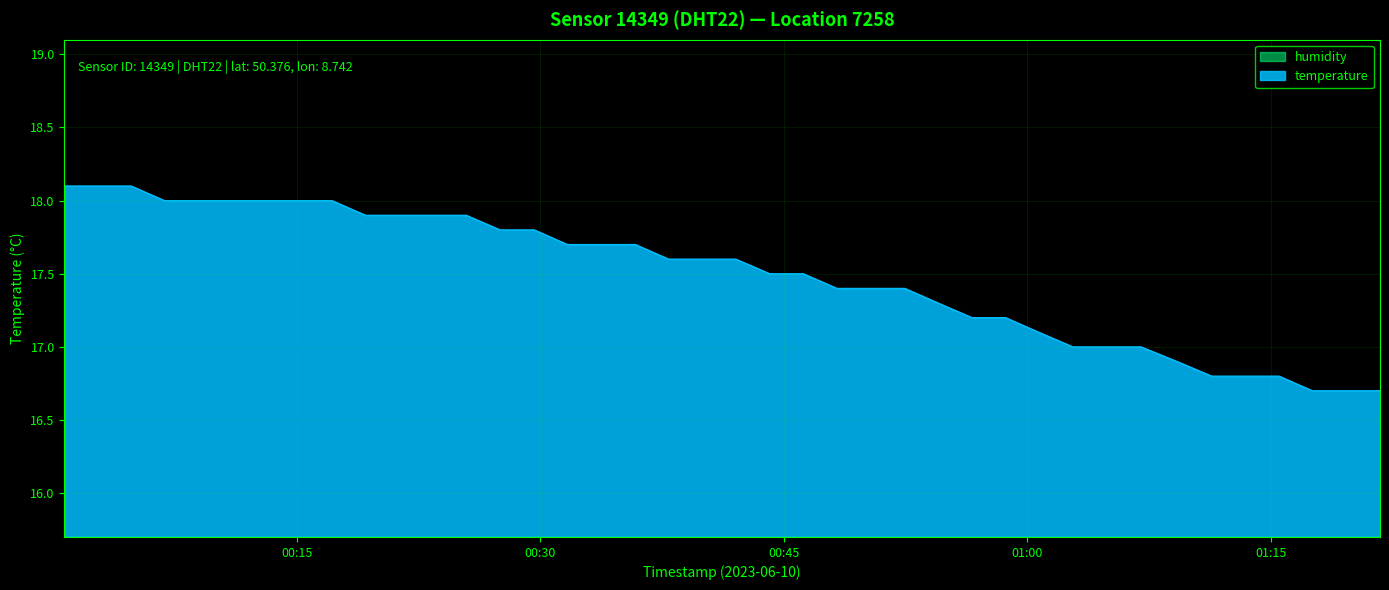

What is the label of the 7th point from the right?

2023-06-10T01:09:13